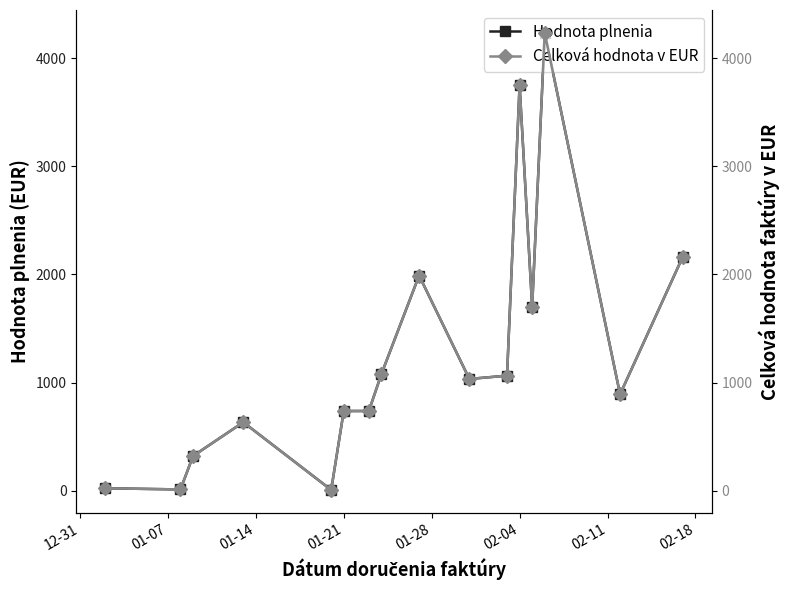

How many data points in Hodnota plnenia are above 1033?

8